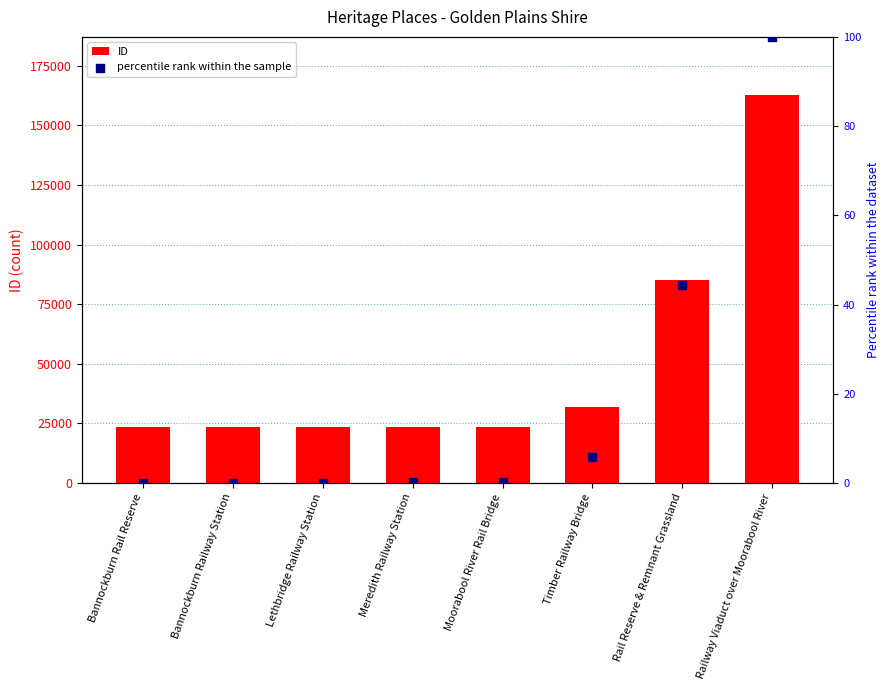

What are all the series names shown in the legend?

ID, percentile rank within the sample